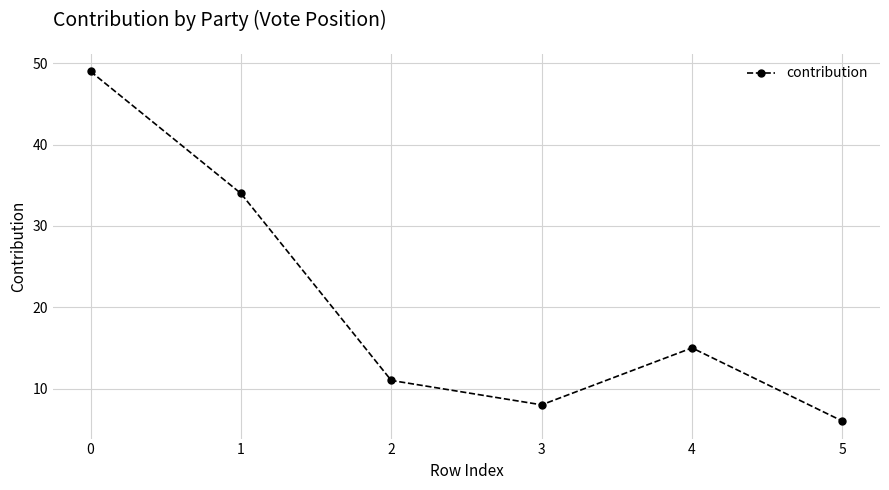

What is the value of the 3rd point from the left?

11